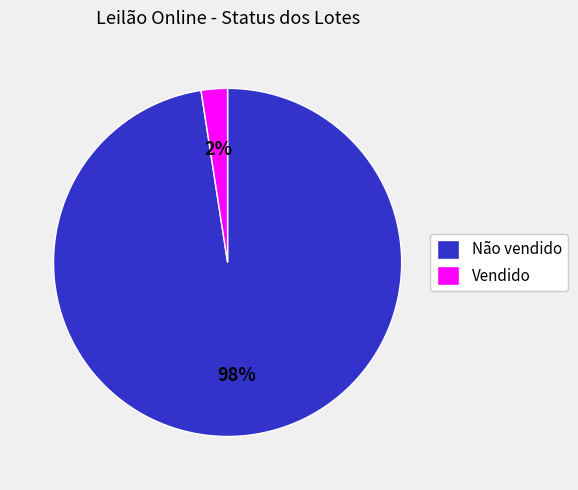

How many slices are in this pie chart?

2